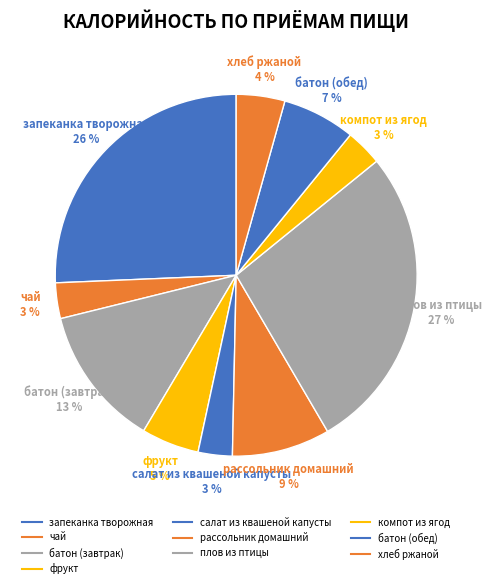

Is there any slice that represents more than half of the pie?

No